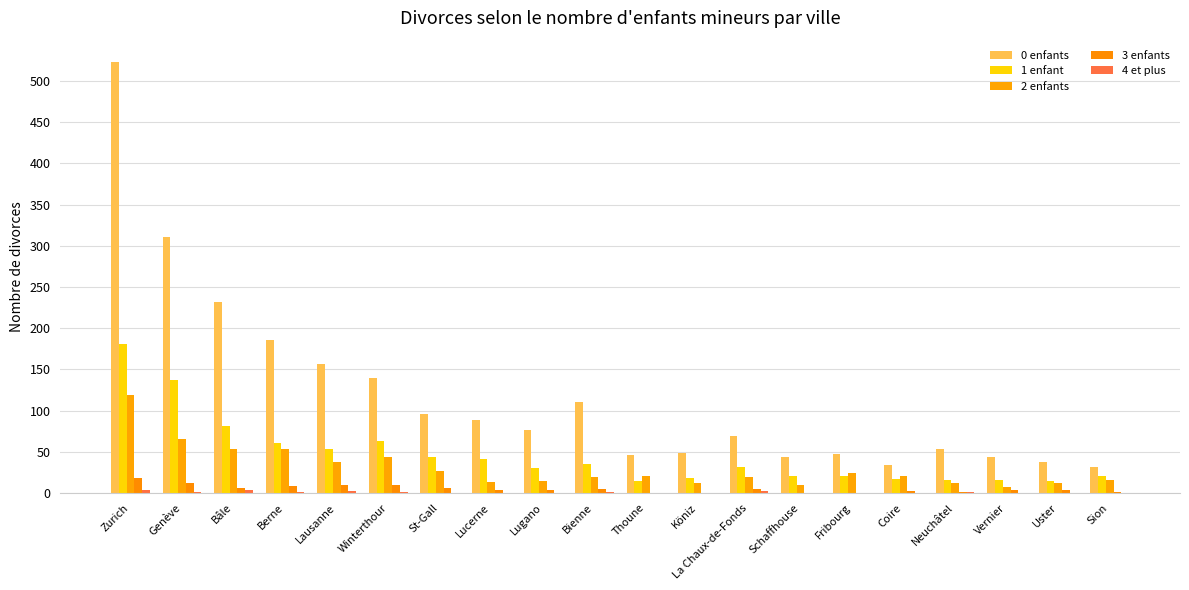

Where is 3 enfants nearest to the value 9?

Berne